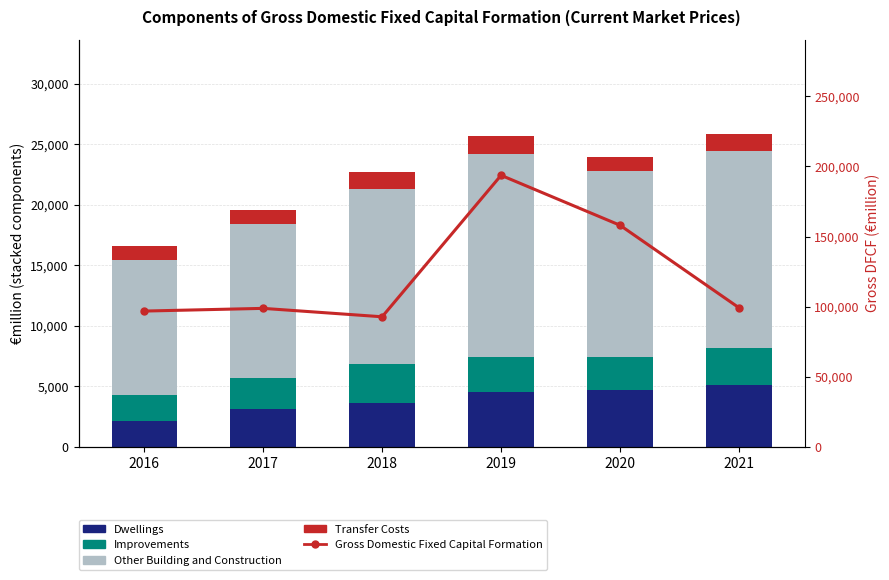

Is the value of Transfer Costs at 2018 greater than the value of Gross Domestic Fixed Capital Formation at 2018?

No